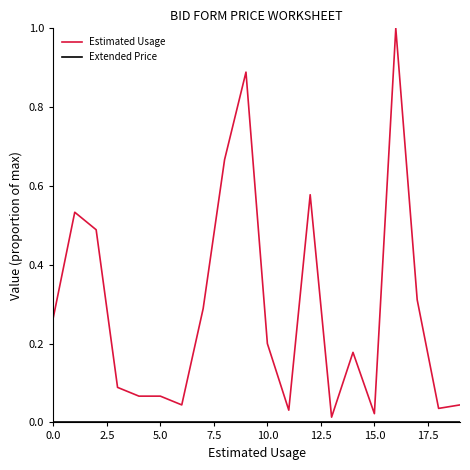

Which series has the largest total across all categories?

Estimated Usage